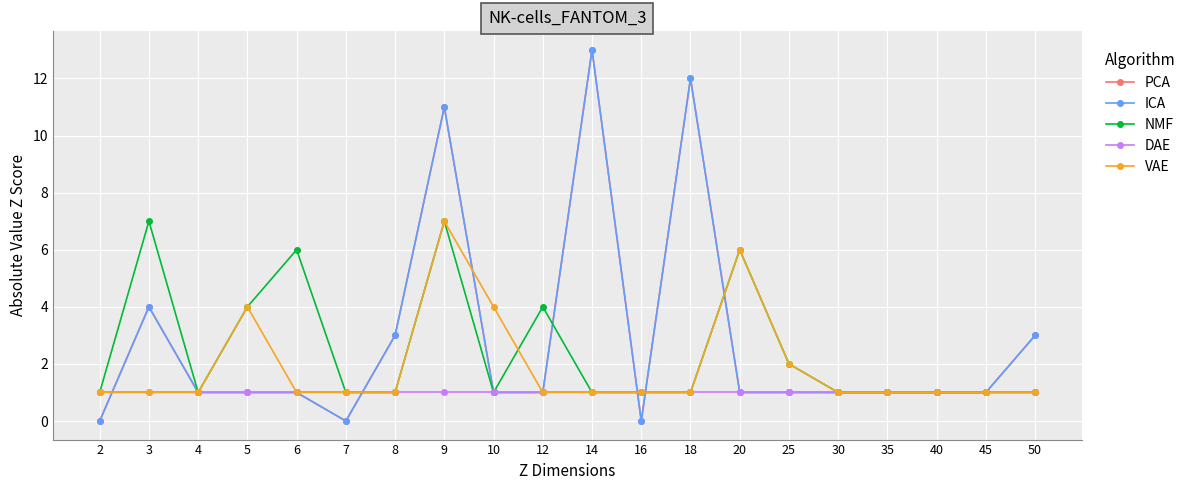

Is this an area chart (filled region under the line)?

No